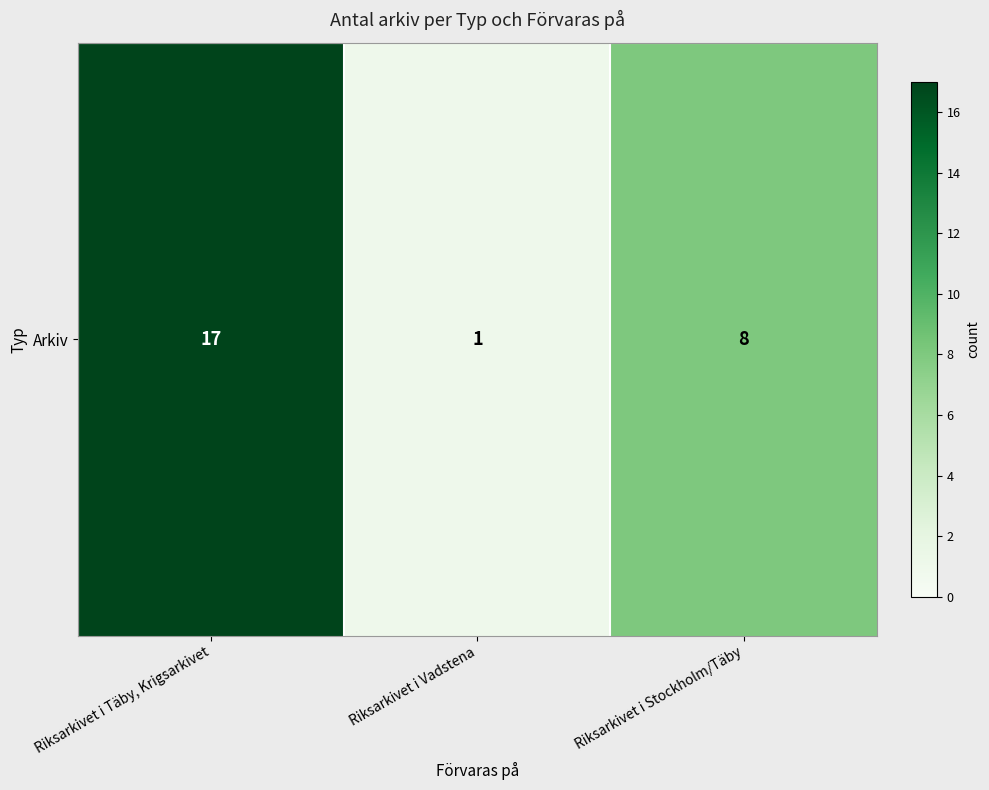

Count the number of data series in this chart.

1